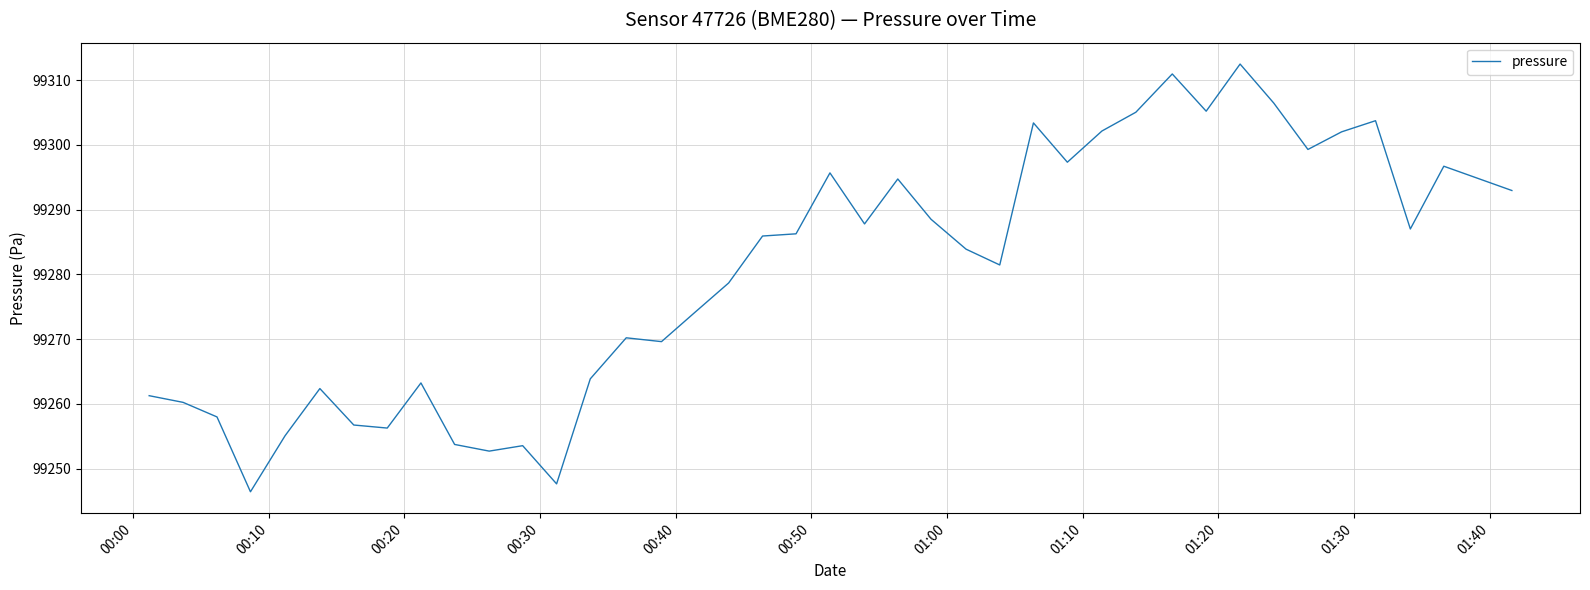

What is the maximum value shown in the chart?

99312.5